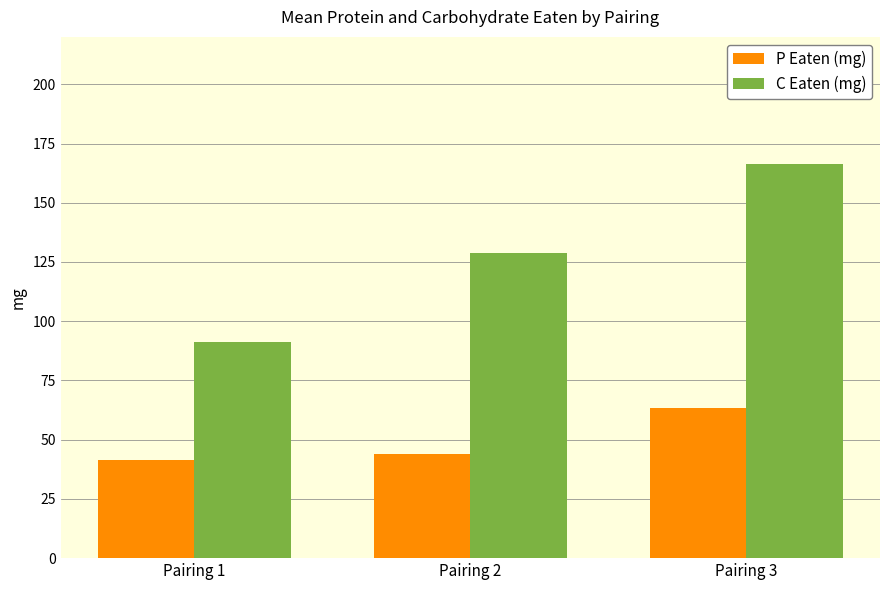

How many bars are there in each group?

2